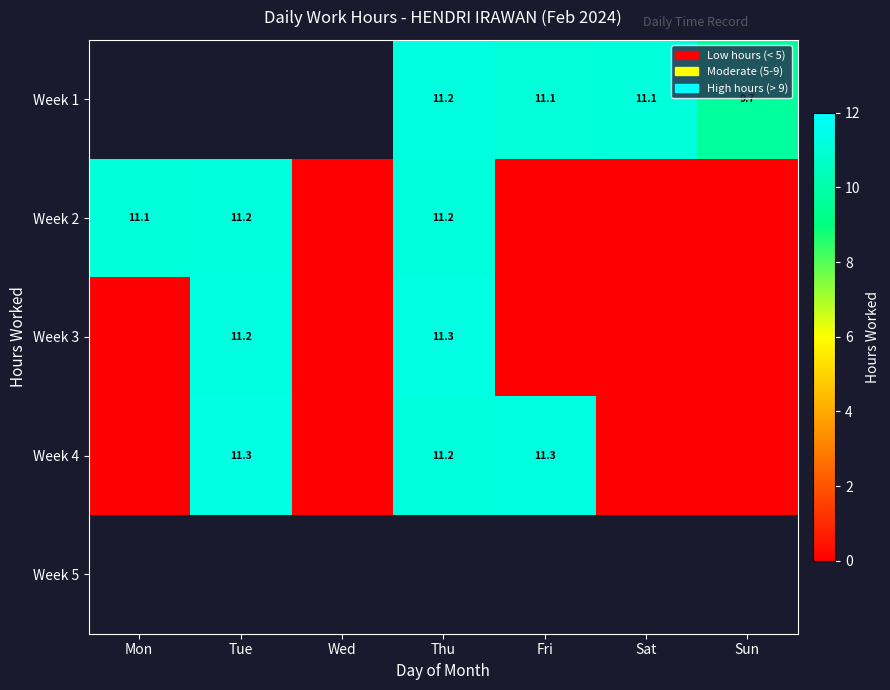

What is the maximum value for Week 4?

11.3